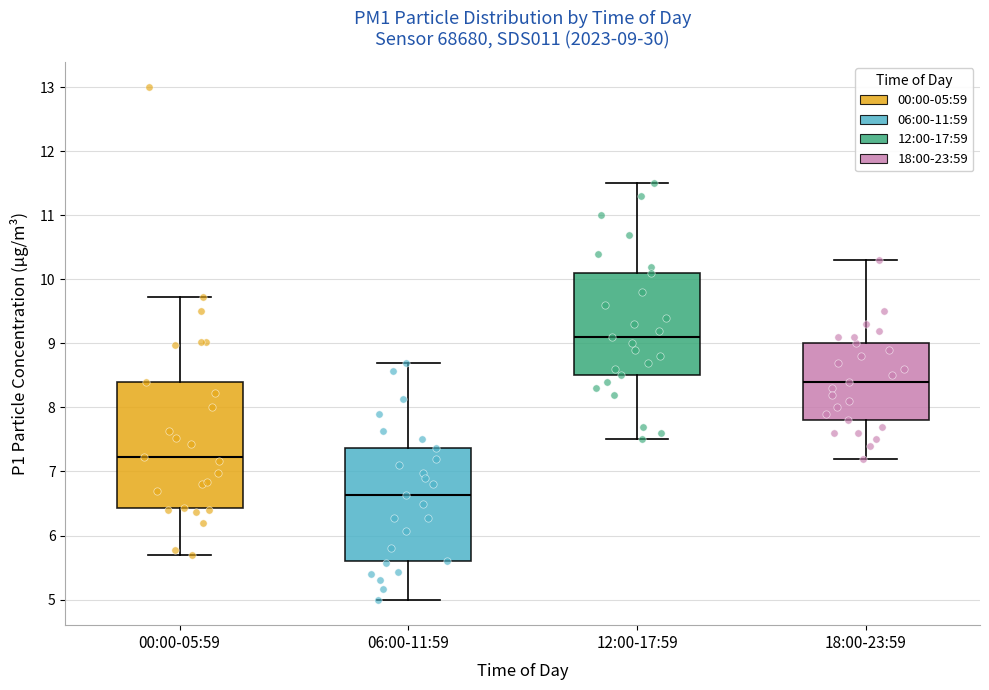

Which box has the highest median line?

12:00-17:59